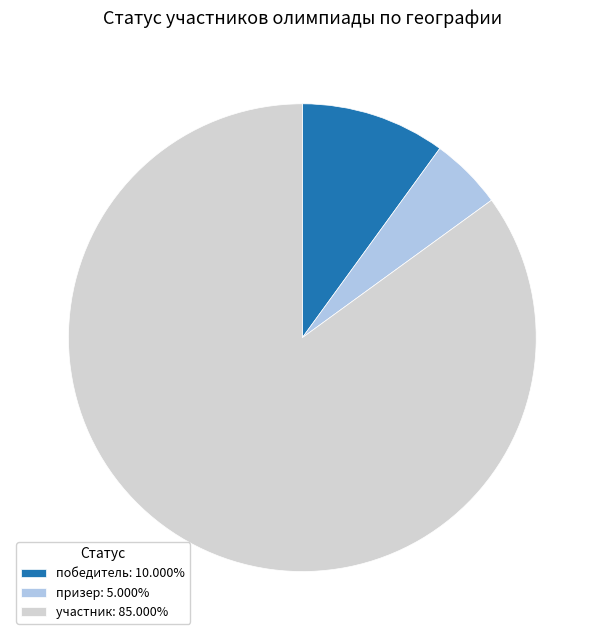

Which slice is the smallest?

призер